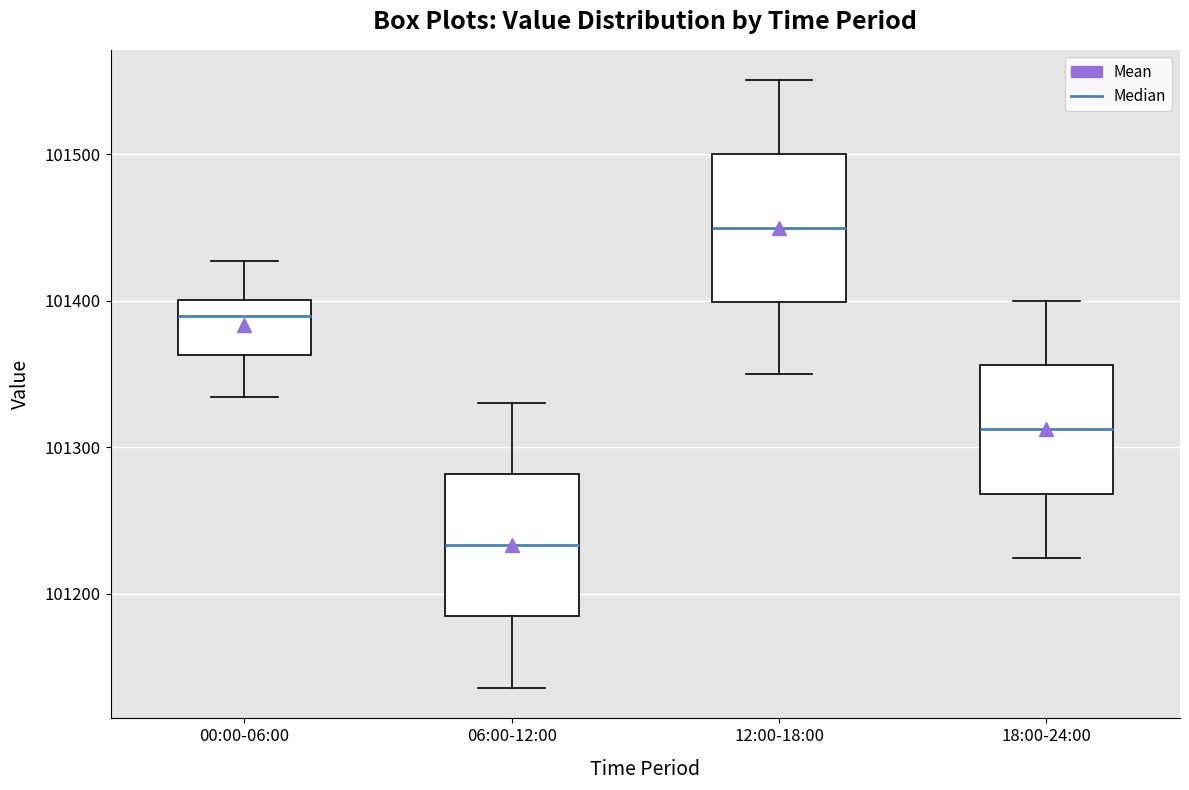

Reading left to right, transcribe this box plot: for each box, give where its median line is, the range the box spans, and where its two whiskers end, as read against the y-axis. The values are not printed on the chart, so give them approximately, as read against the axis.

00:00-06:00: median 101390, box 101360 to 101400, whiskers 101330 to 101430
06:00-12:00: median 101230, box 101180 to 101280, whiskers 101140 to 101330
12:00-18:00: median 101450, box 101400 to 101500, whiskers 101350 to 101550
18:00-24:00: median 101310, box 101270 to 101360, whiskers 101220 to 101400